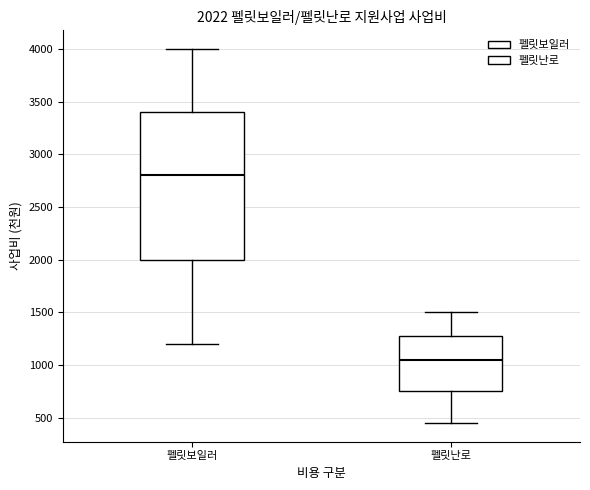

Which box has the lowest median line?

펠릿난로